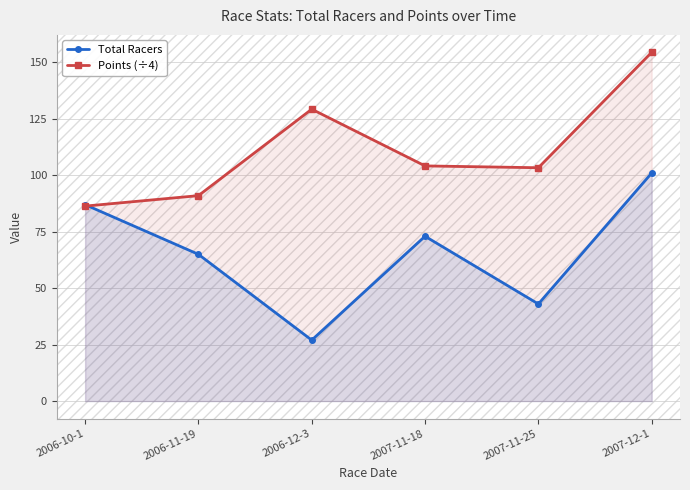

Which category has the highest value in the Points (÷4) series?

2007-12-1